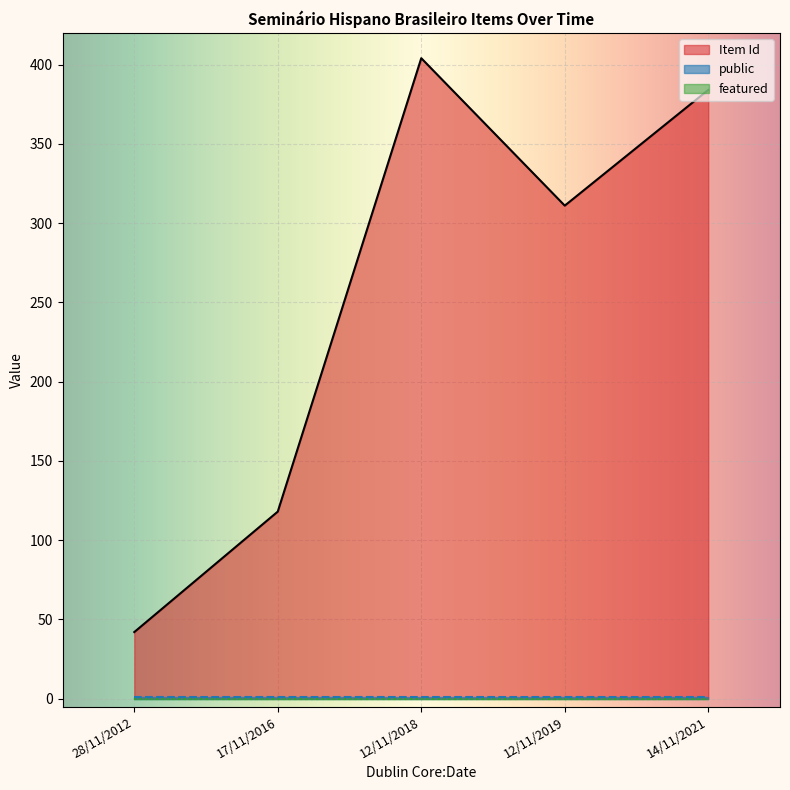

At how many categories does at least one series exceed 343?

2